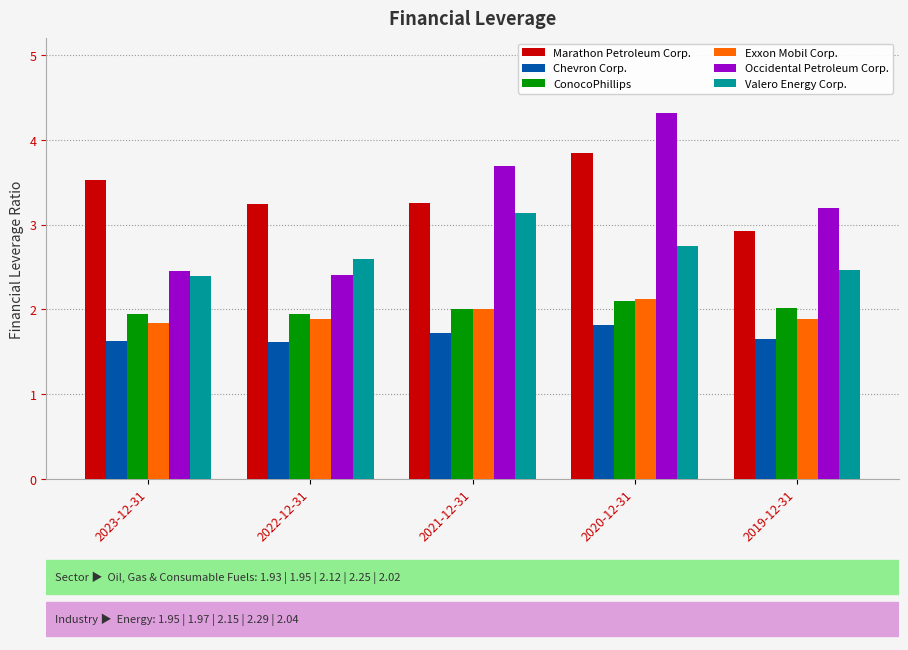

Which series has the largest total across all categories?

Marathon Petroleum Corp.